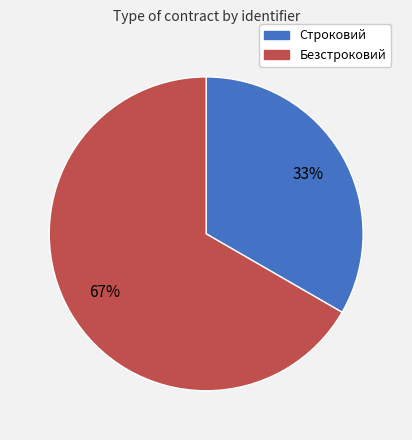

What percentage is the Безстроковий slice, to the nearest percent?

67%